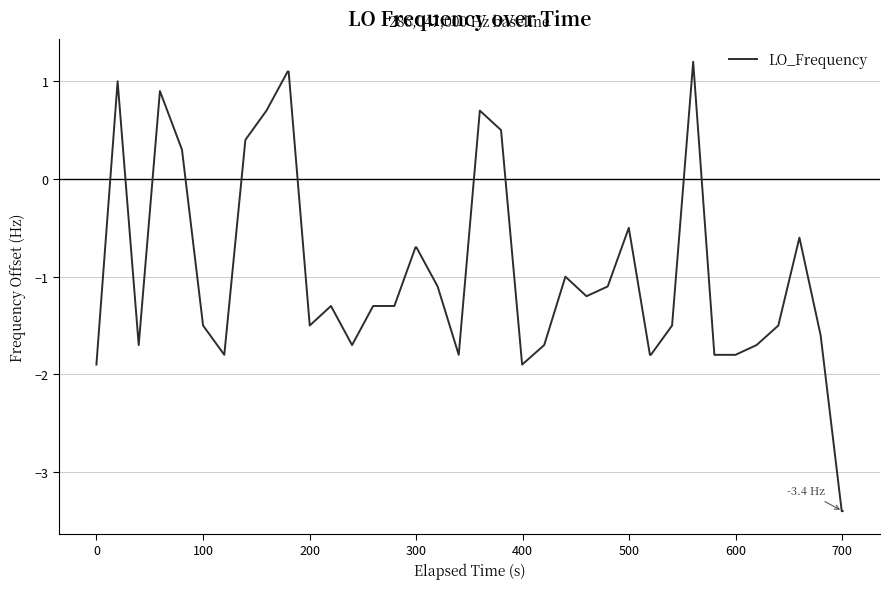

What is the minimum value shown in the chart?

-3.4